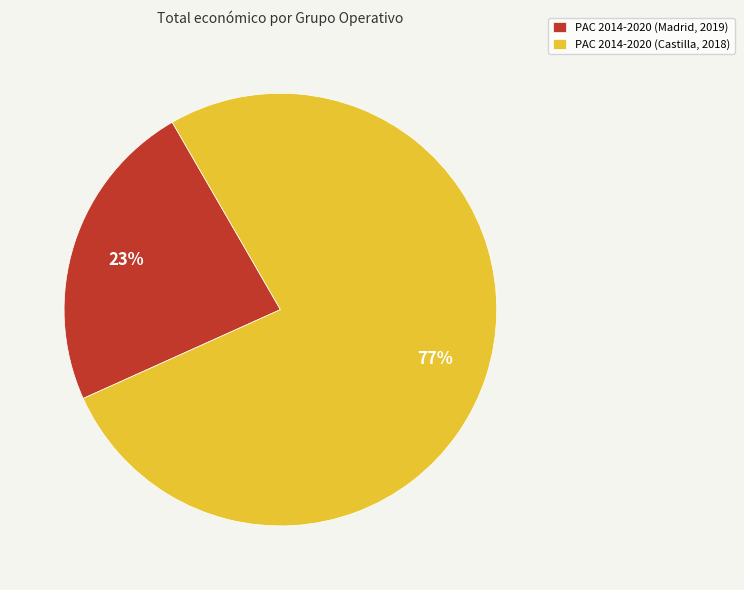

Does PAC 2014-2020 (Castilla, 2018) account for over 50% of the chart?

Yes